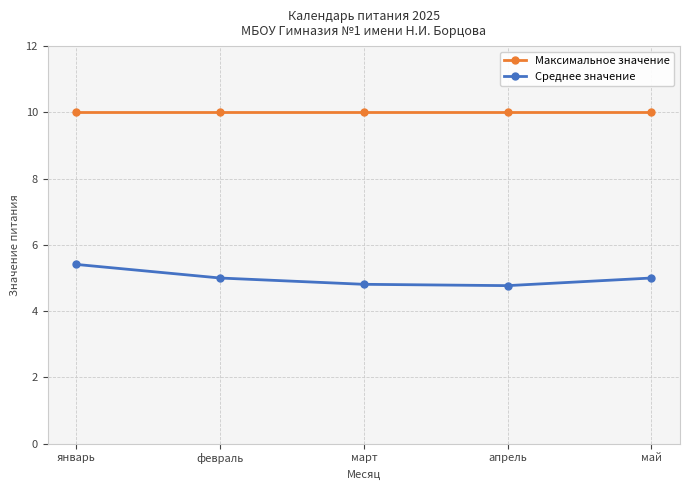

True or false: Максимальное значение and Среднее значение cross at least once.

False